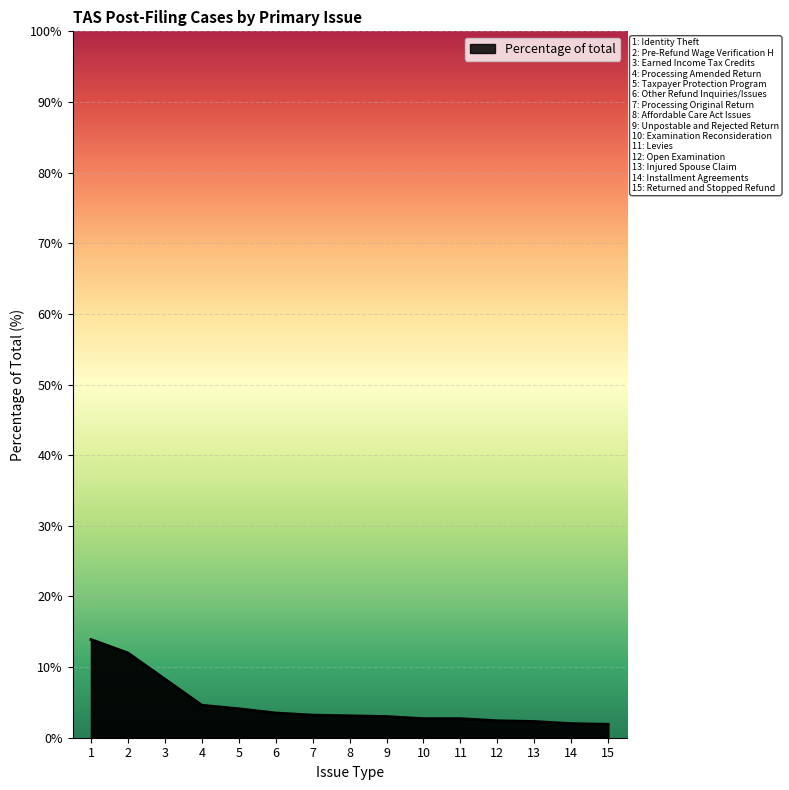

True or false: the data shows 2.7 at 10.

True